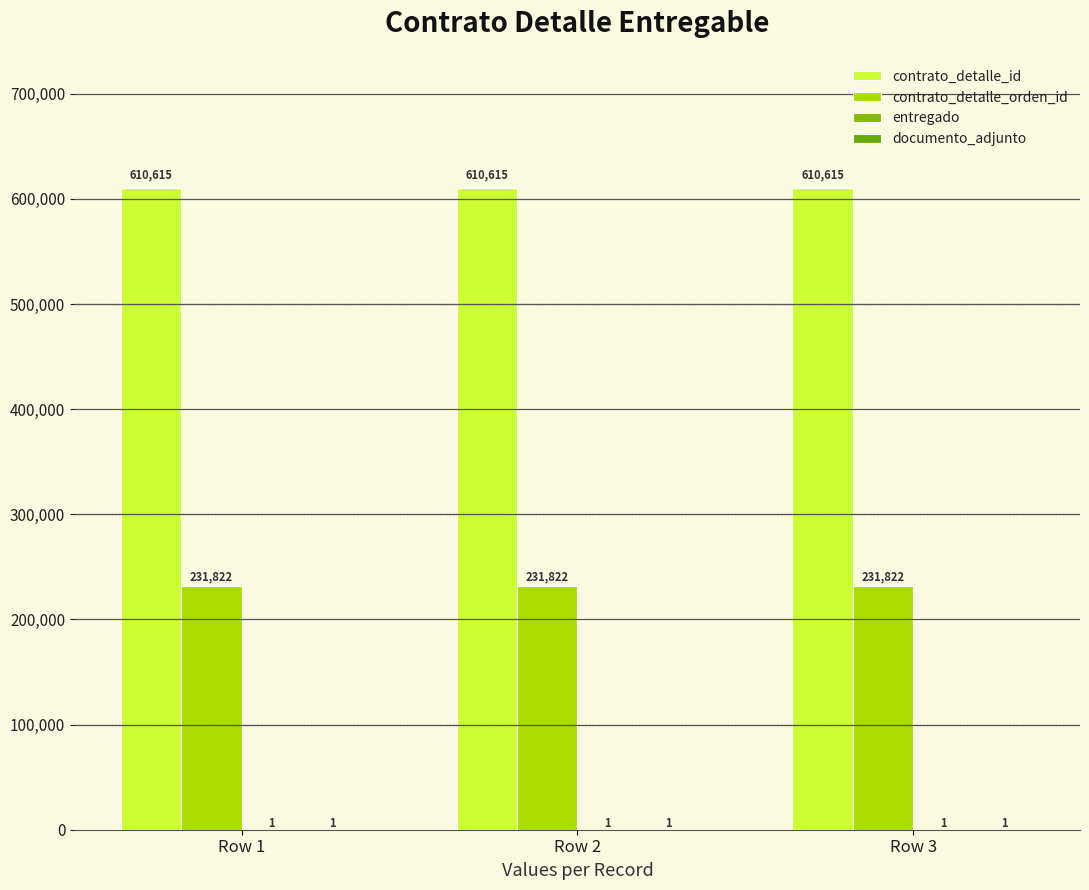

What is the value of the documento_adjunto bar at the 3rd from the left?

1